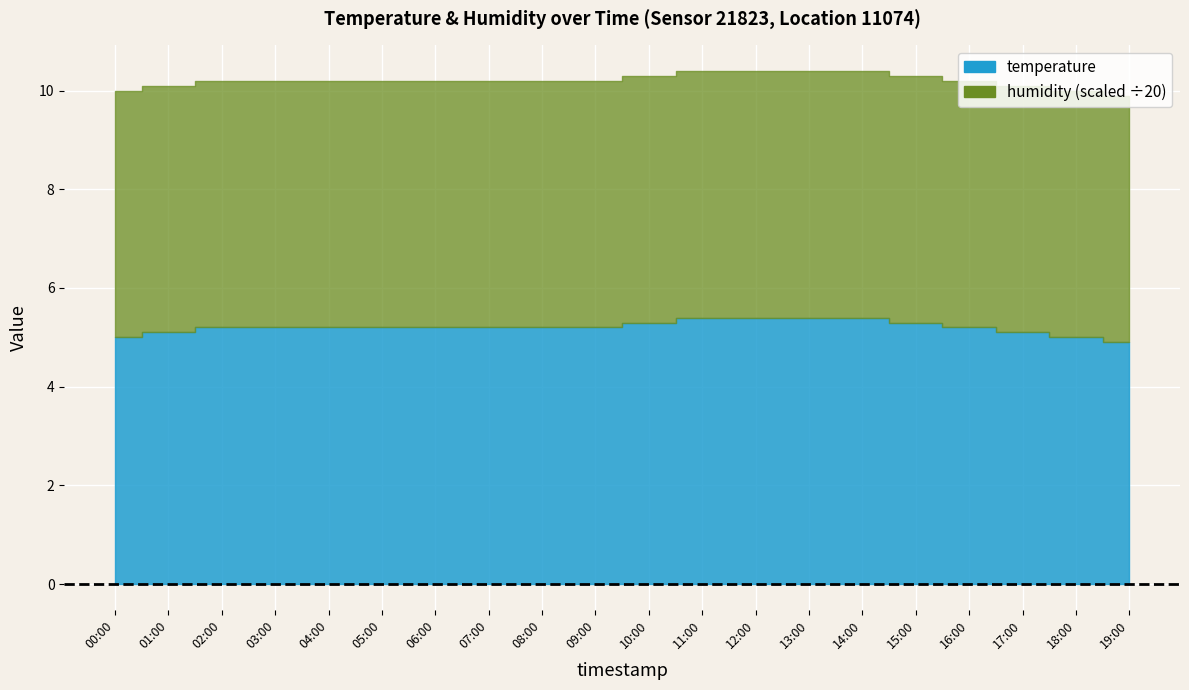

True or false: temperature and humidity intersect in this chart.

False